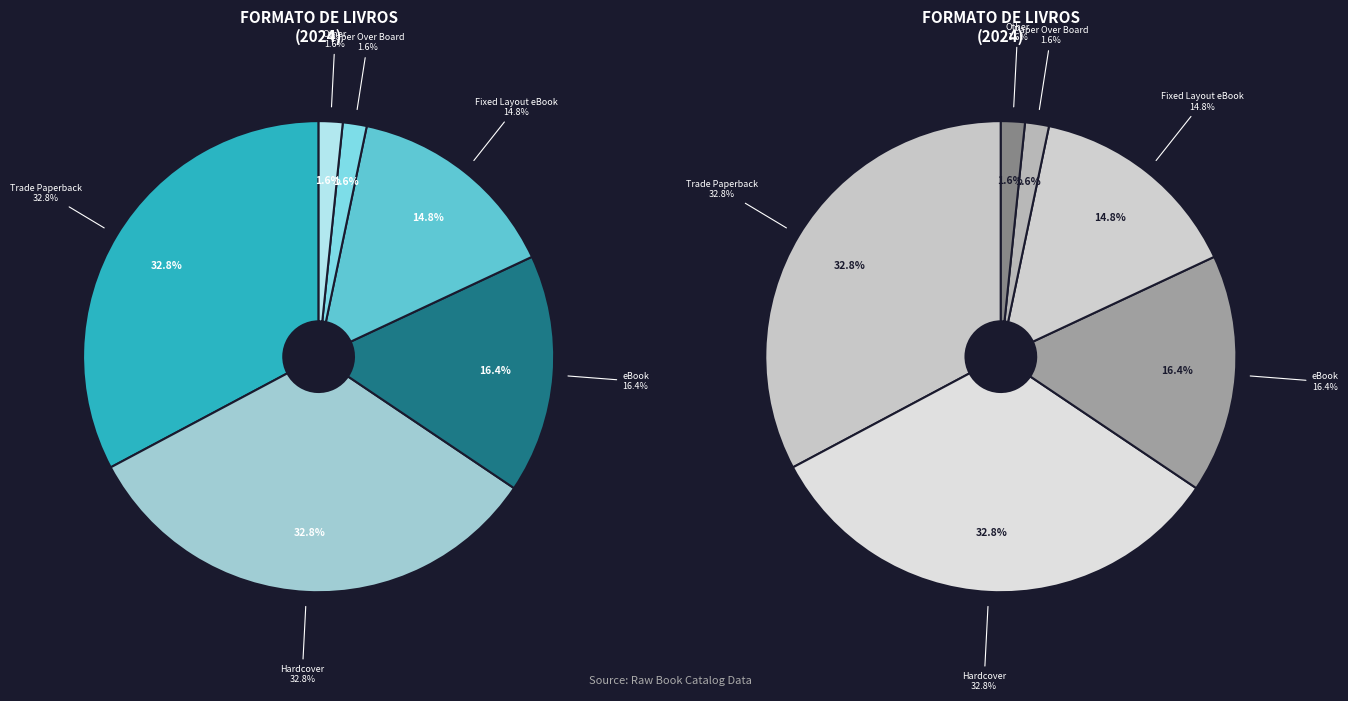

Which category has the biggest portion of the pie?

Trade Paperback